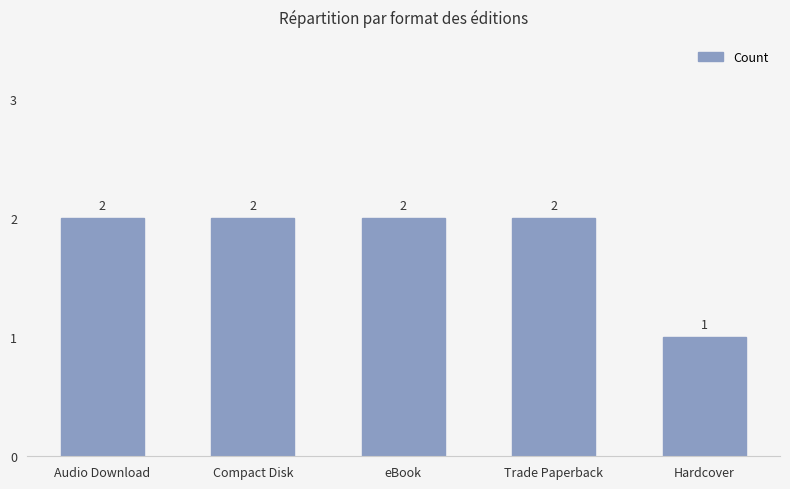

Are the bars grouped side by side (vs. stacked)?

No